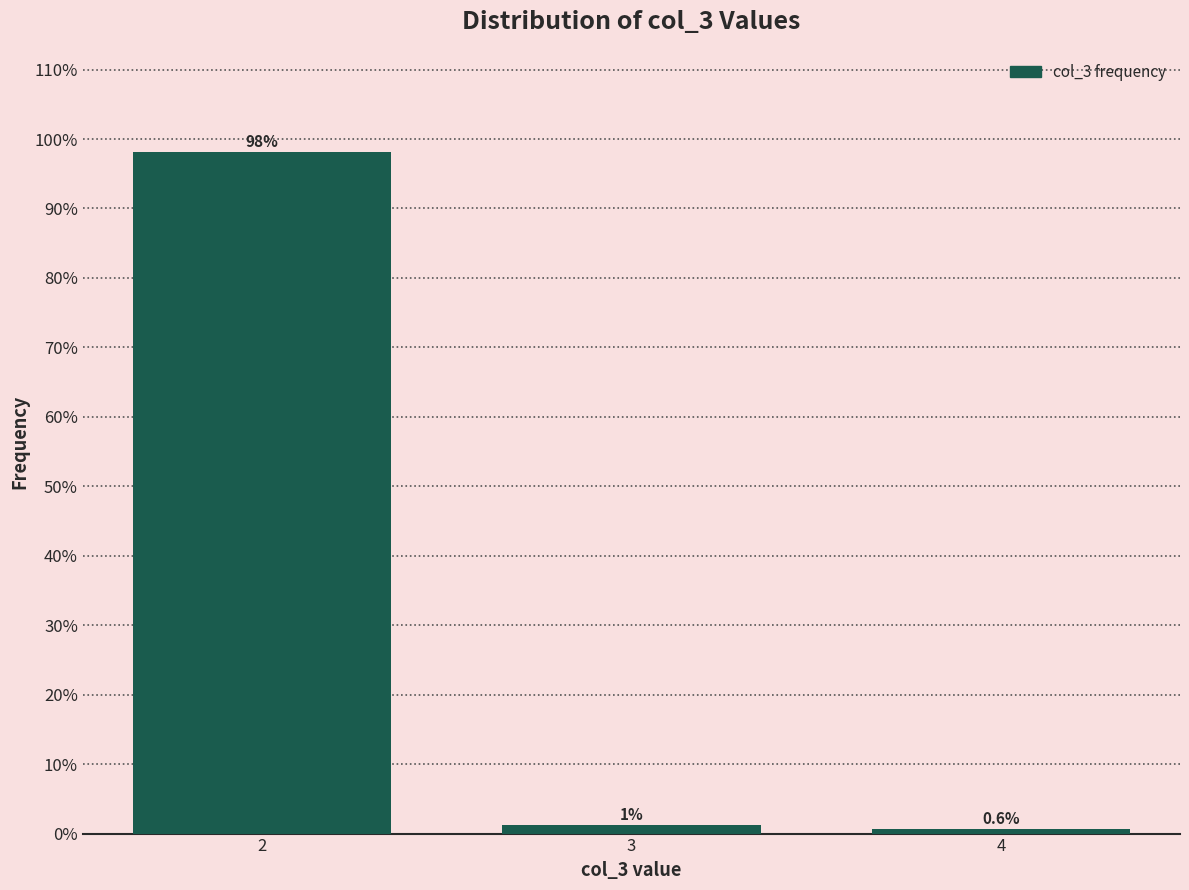

What is the value of the 1st bar from the left?

98.1